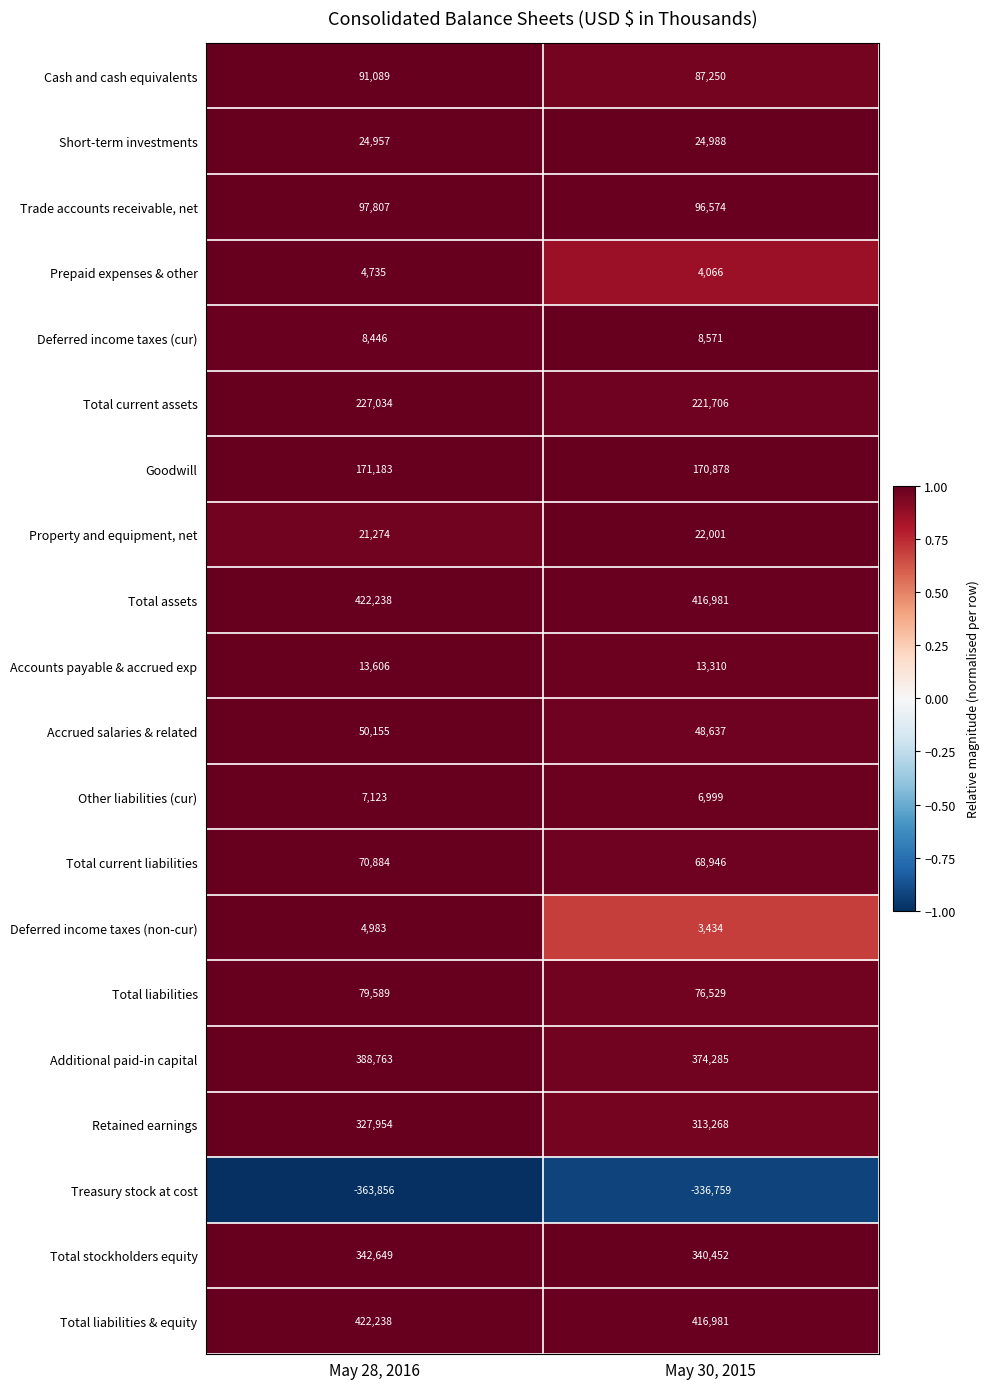

Which label corresponds to the smallest value in the chart?

May 28, 2016